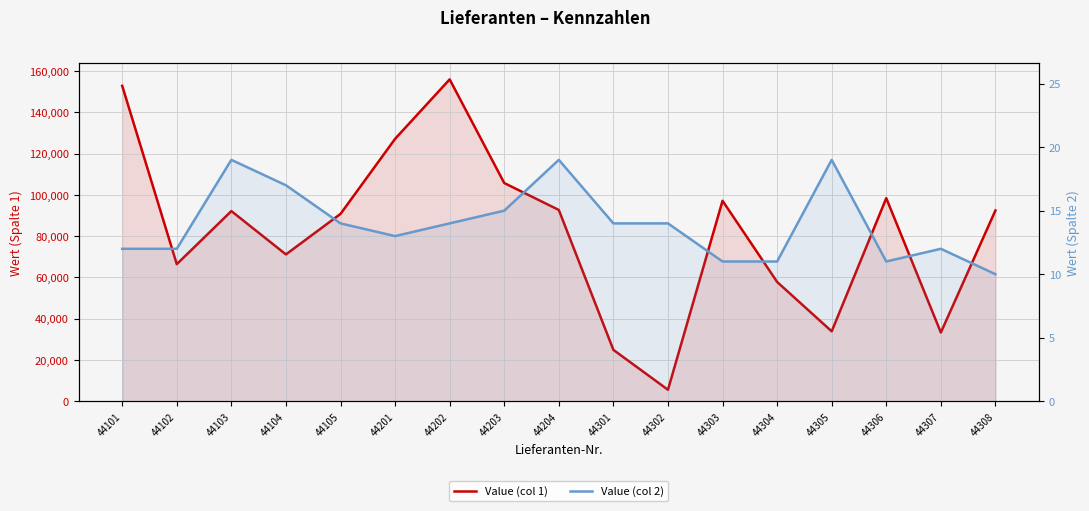

True or false: Value (col 2) and Value (col 1) cross at least once.

False